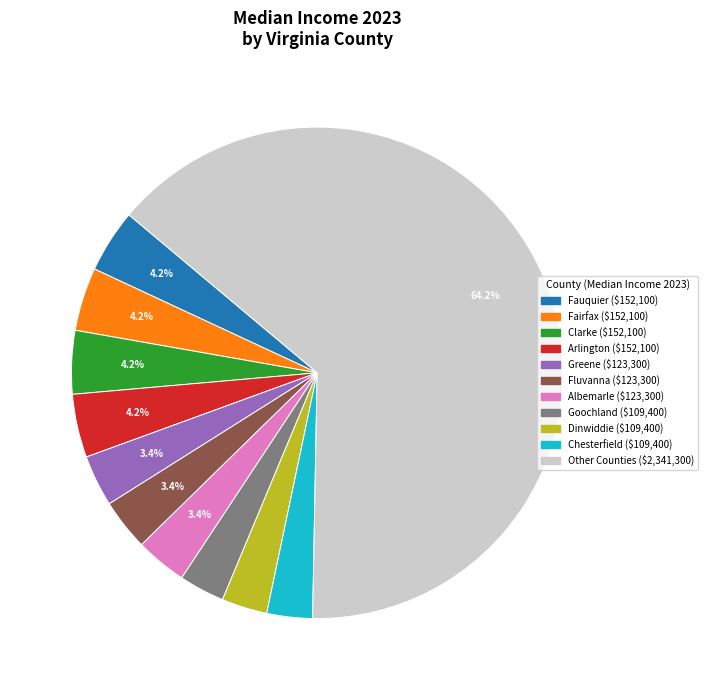

Is there any slice that represents more than half of the pie?

Yes